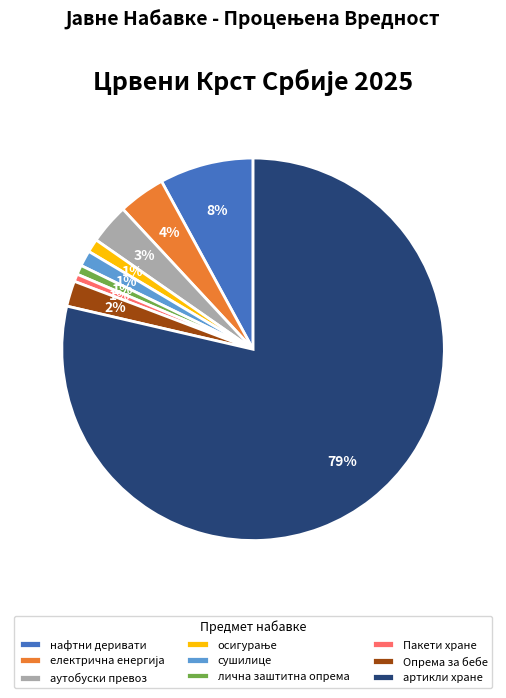

Is the sum of нафтни деривати and Опрема за бебе greater than half?

No